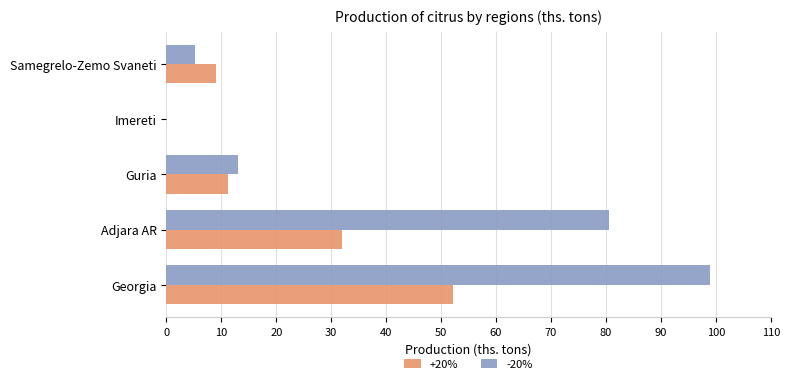

Count the number of data series in this chart.

2